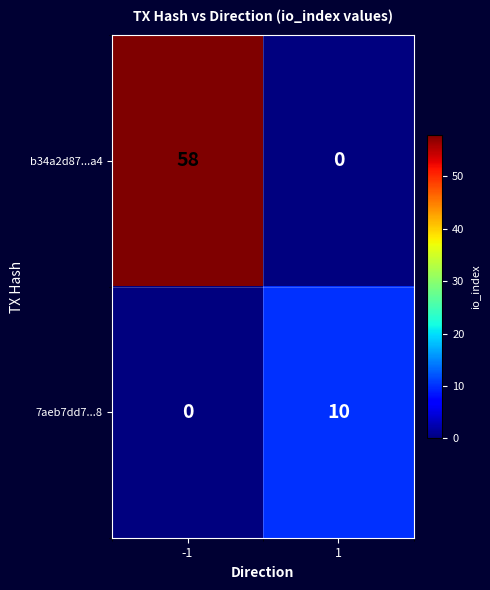

Read the 7aeb7dd7...8 value at 1, to the nearest 10.

10